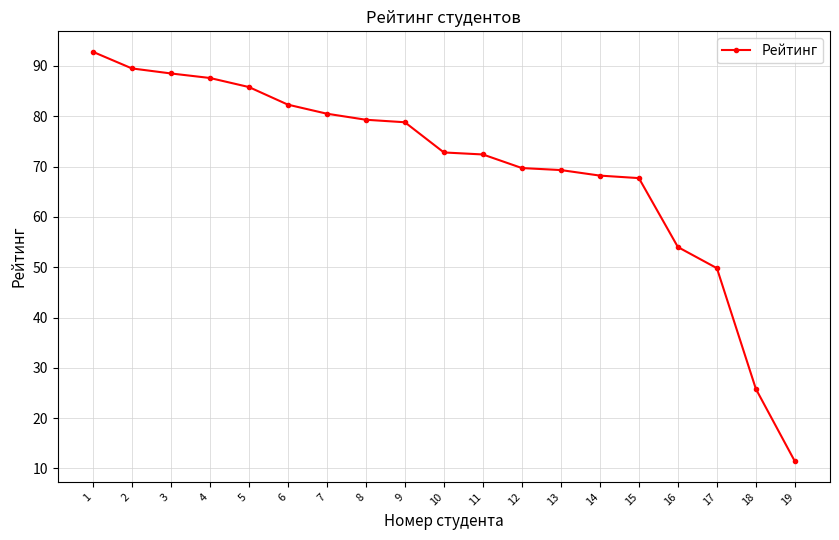

How many categories are shown in the chart?

19